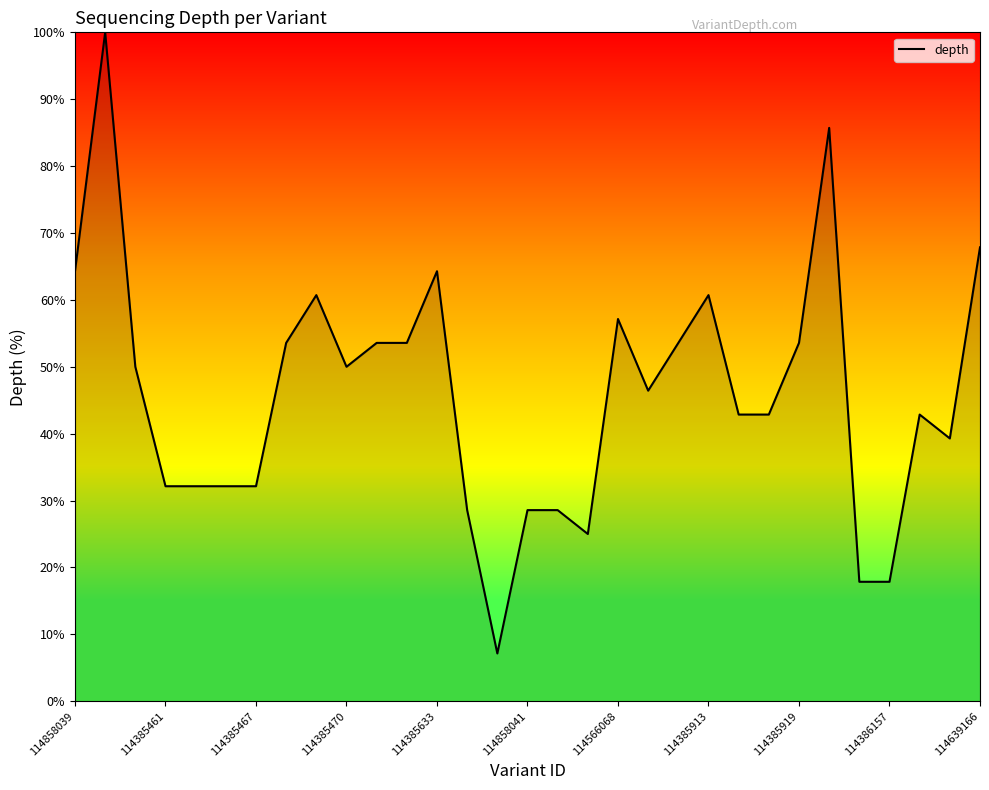

What is the maximum value shown in the chart?

100.0